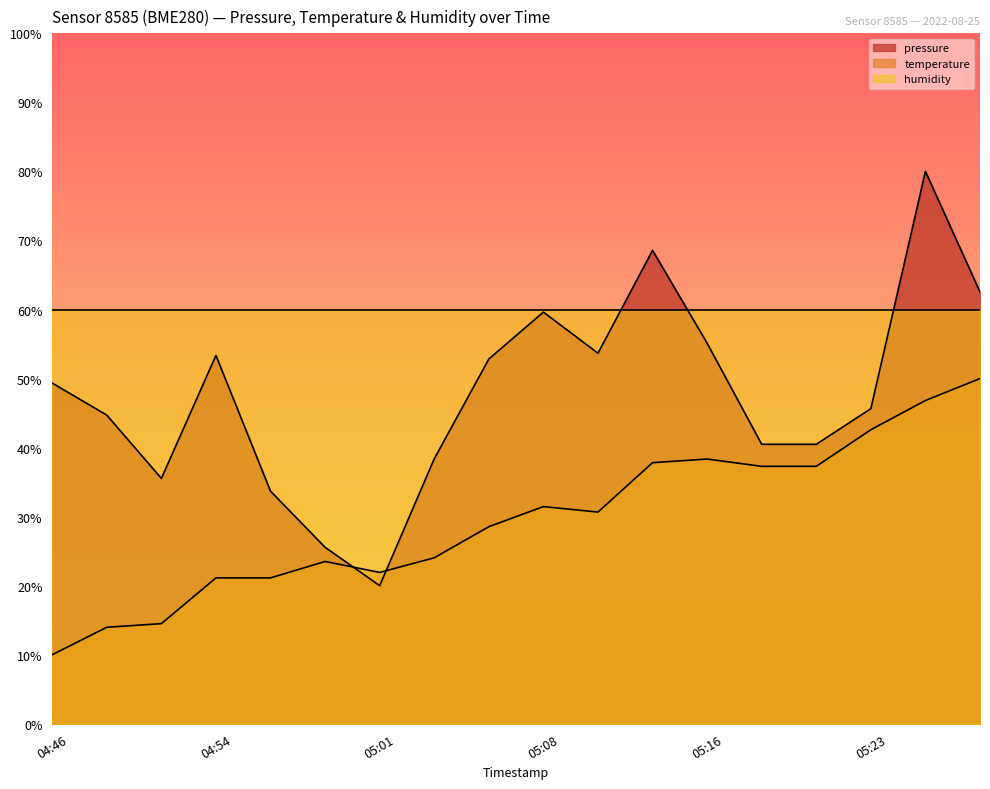

What is the maximum value shown in the chart?

80.0